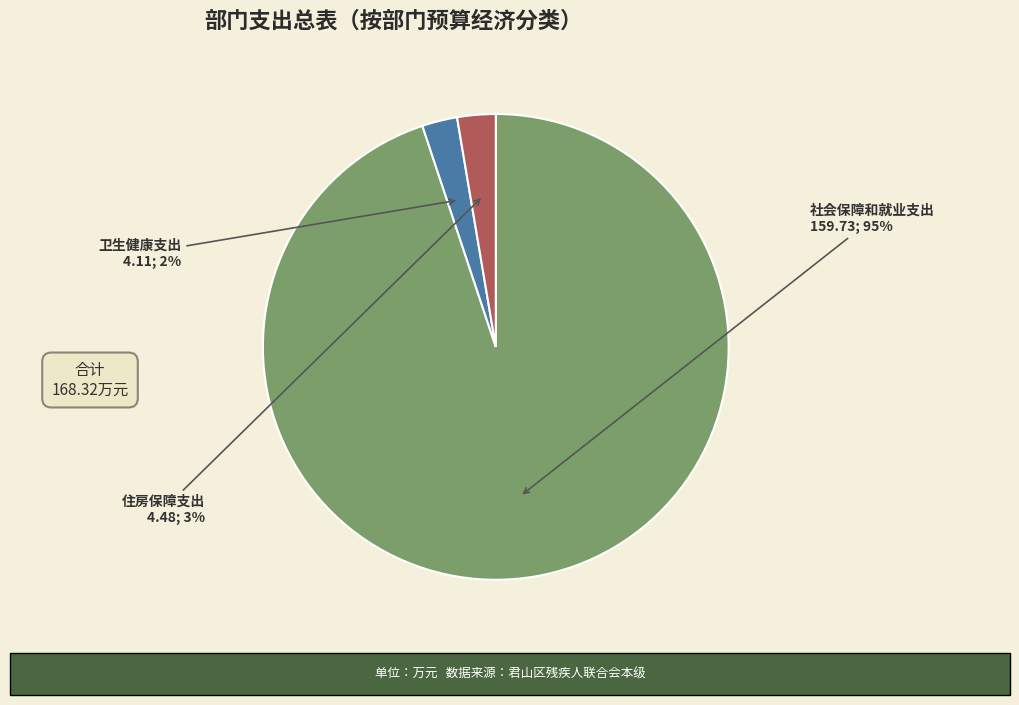

To the nearest percent, what percentage of the pie is 住房保障支出?

3%